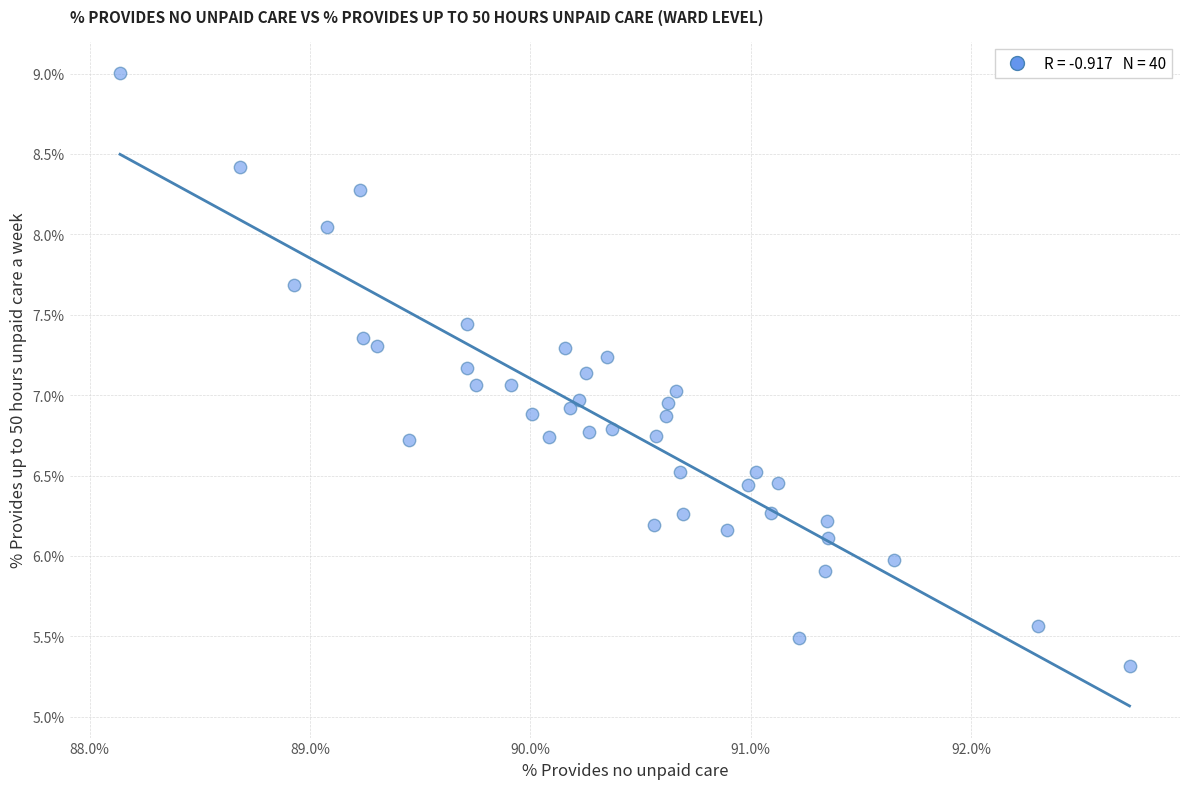

What is the range of Y values (max minus min)?

3.7